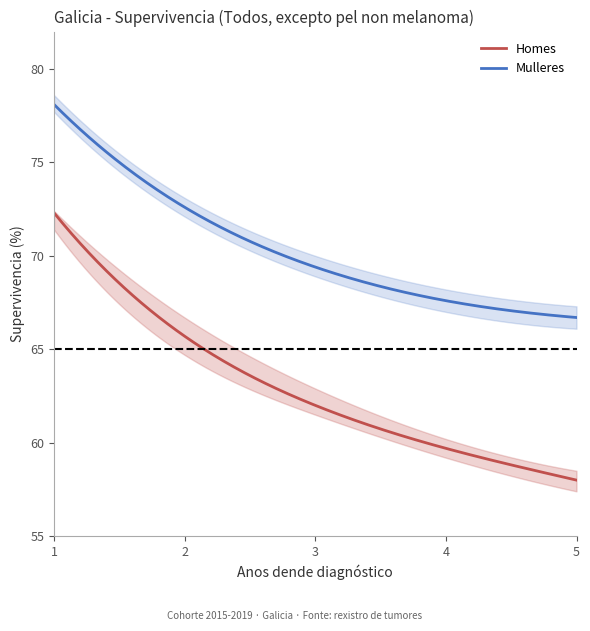

What is the label of the 5th point from the right?

1